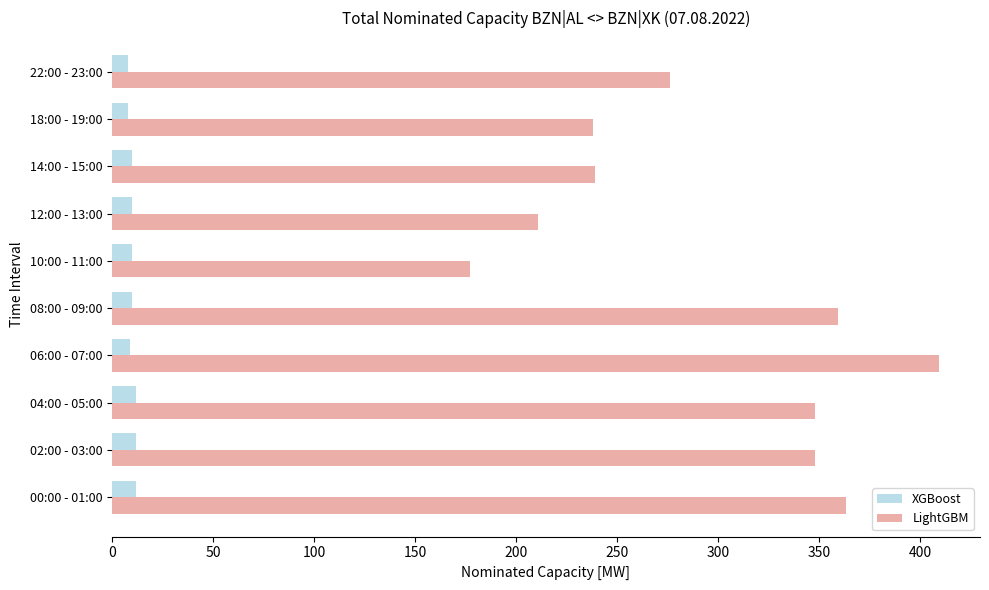

What is the spread (max minus min) of values at 02:00 - 03:00?

336